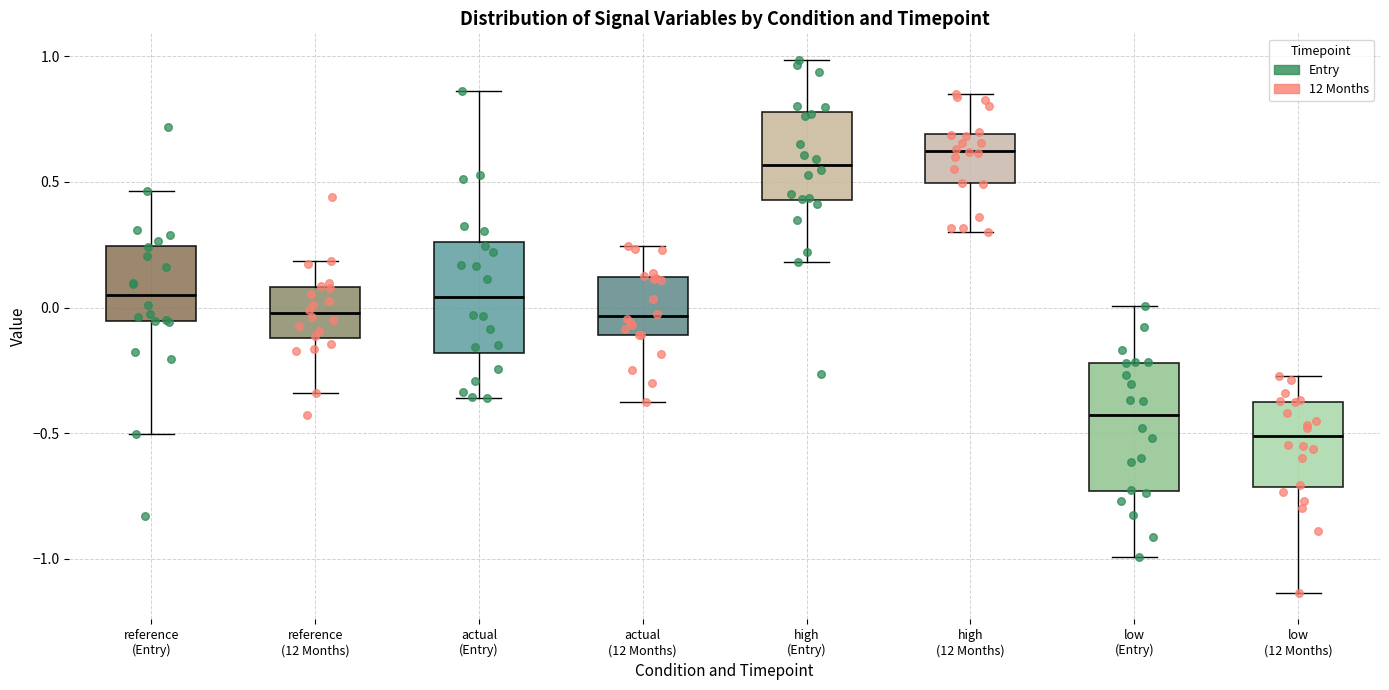

Which box is the tallest, from its lower edge to its upper edge?

low (Entry)